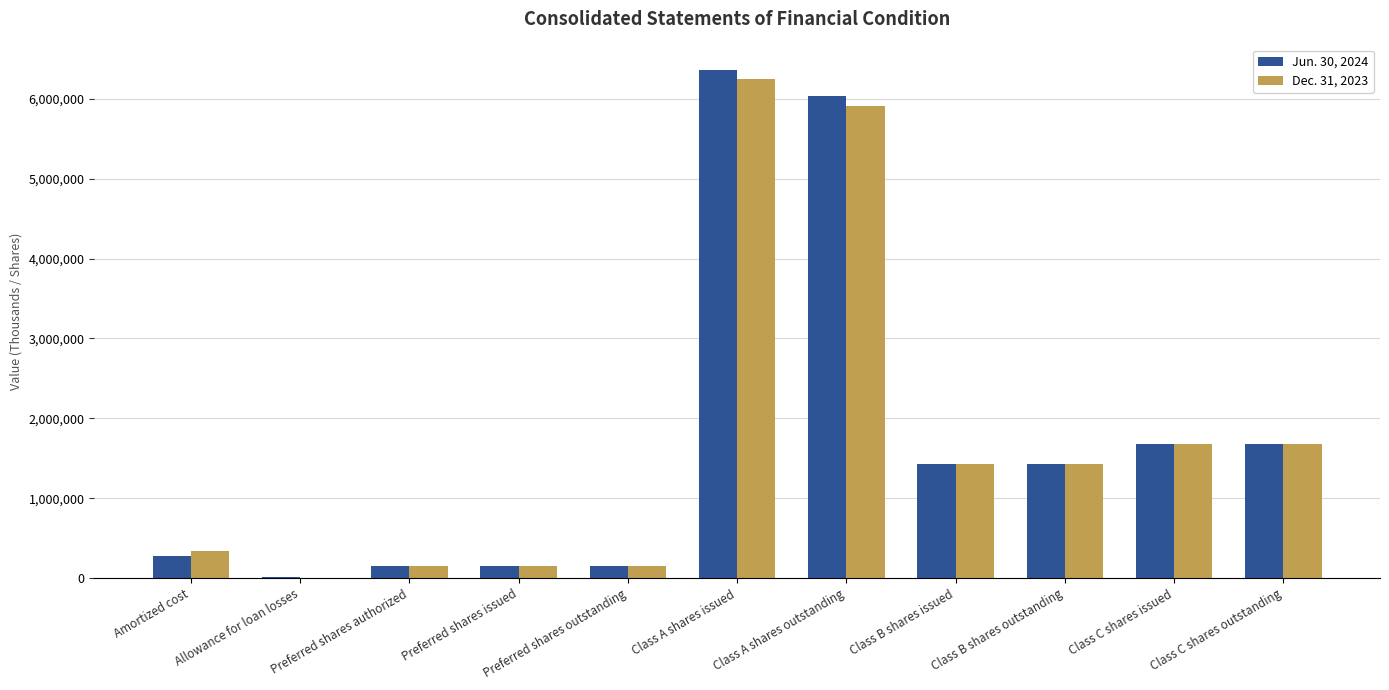

What is the total value across all series at Amortized cost?

616389